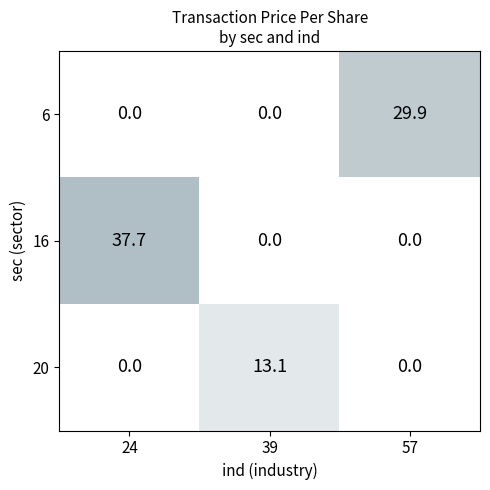

Count the number of categories in the chart.

3